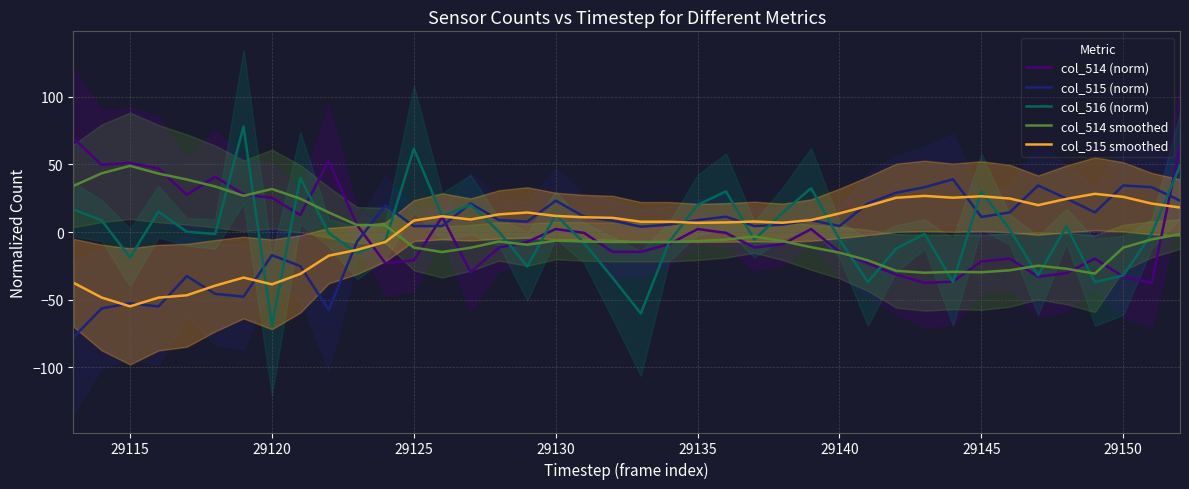

The value of col_514 smoothed at 29115 is 75.6. True or false?

False